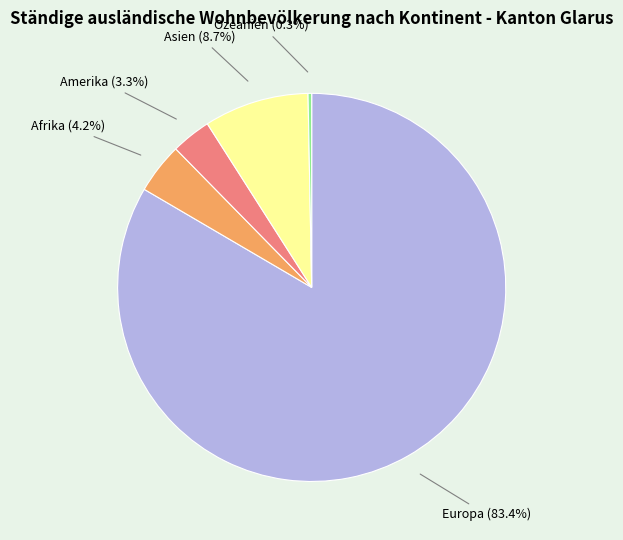

Is there any slice that represents more than half of the pie?

Yes